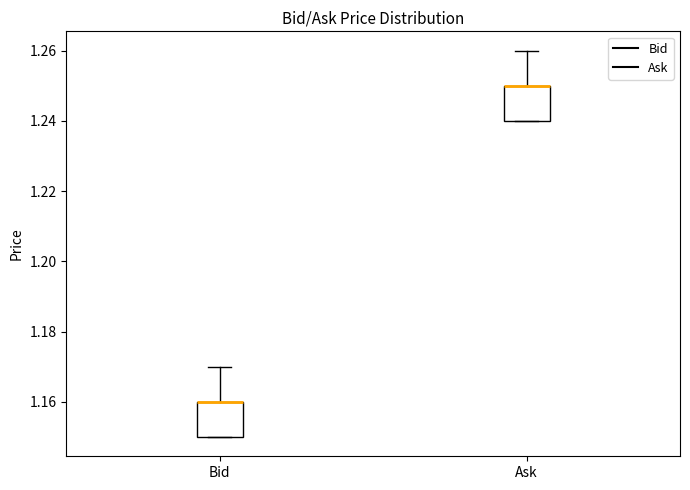

Reading left to right, read every box against the y-axis: the position of its median line, the range the box covers, and the ends of its whiskers. The values are not printed on the chart, so give them approximately, as read against the axis.

Bid: median 1.16 (drawn on the box's upper edge), box 1.15 to 1.16, whiskers 1.15 to 1.17
Ask: median 1.25 (drawn on the box's upper edge), box 1.24 to 1.25, whiskers 1.24 to 1.26